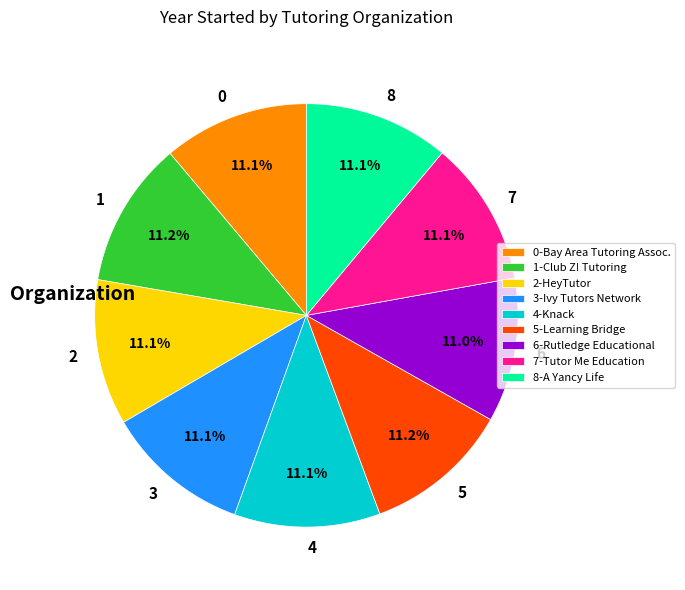

What is the ratio of the value at 0 to the value at 5?

1.0